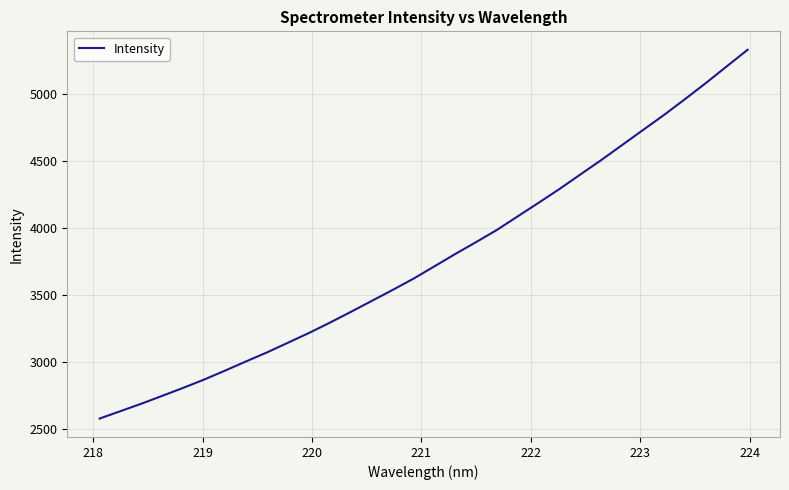

What is the greatest value displayed?

5332.8